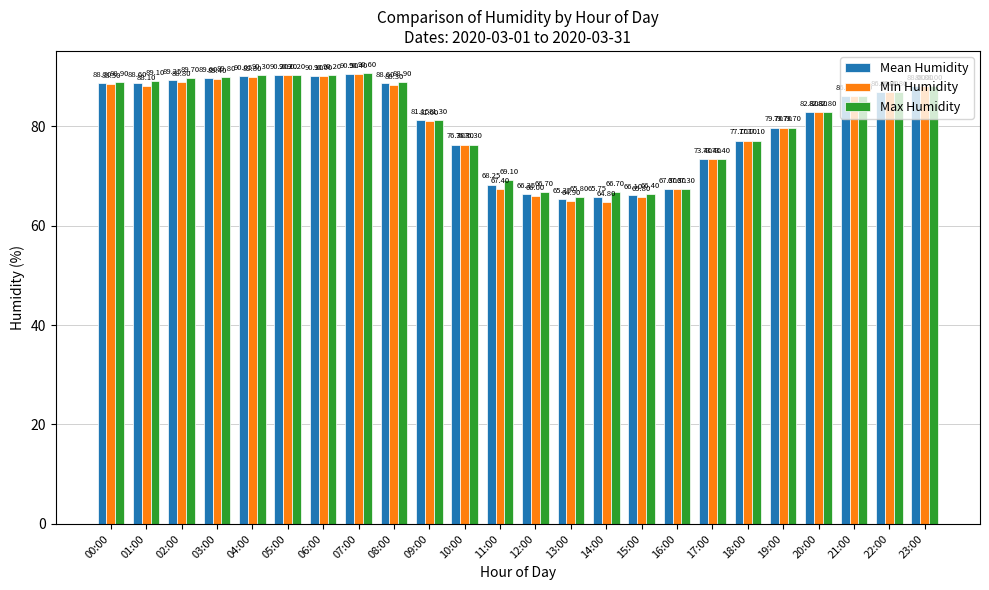

What is the value of the Mean Humidity bar at the 4th from the left?

89.6